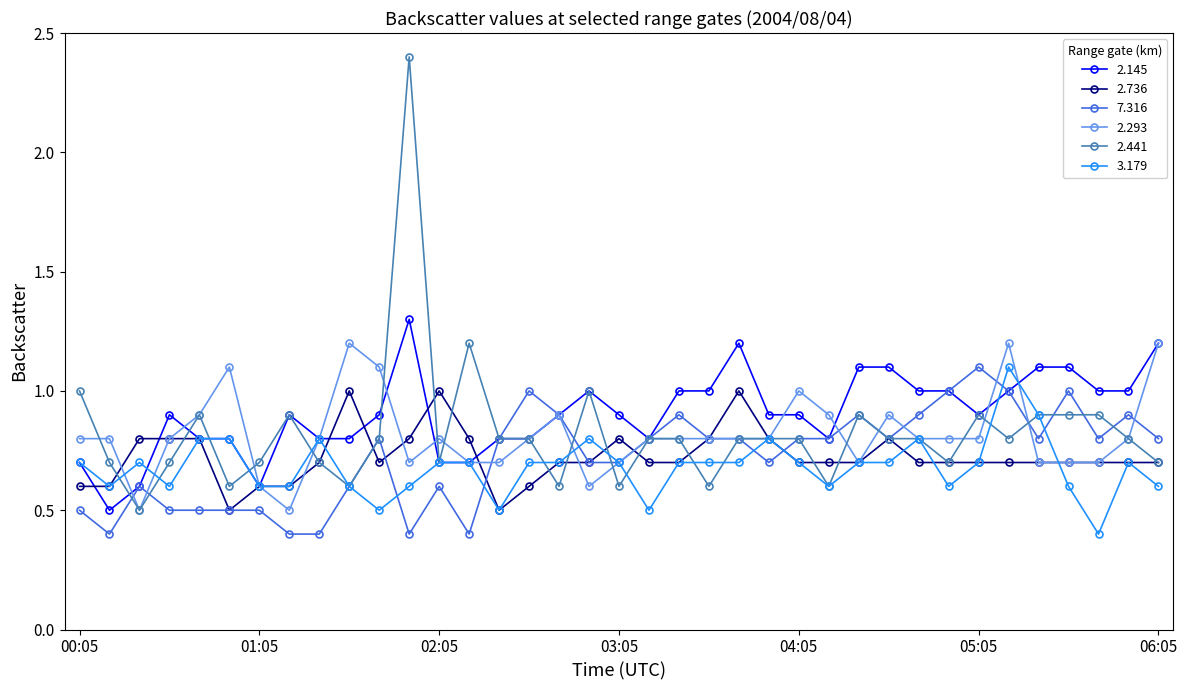

How many series are shown in this chart?

6